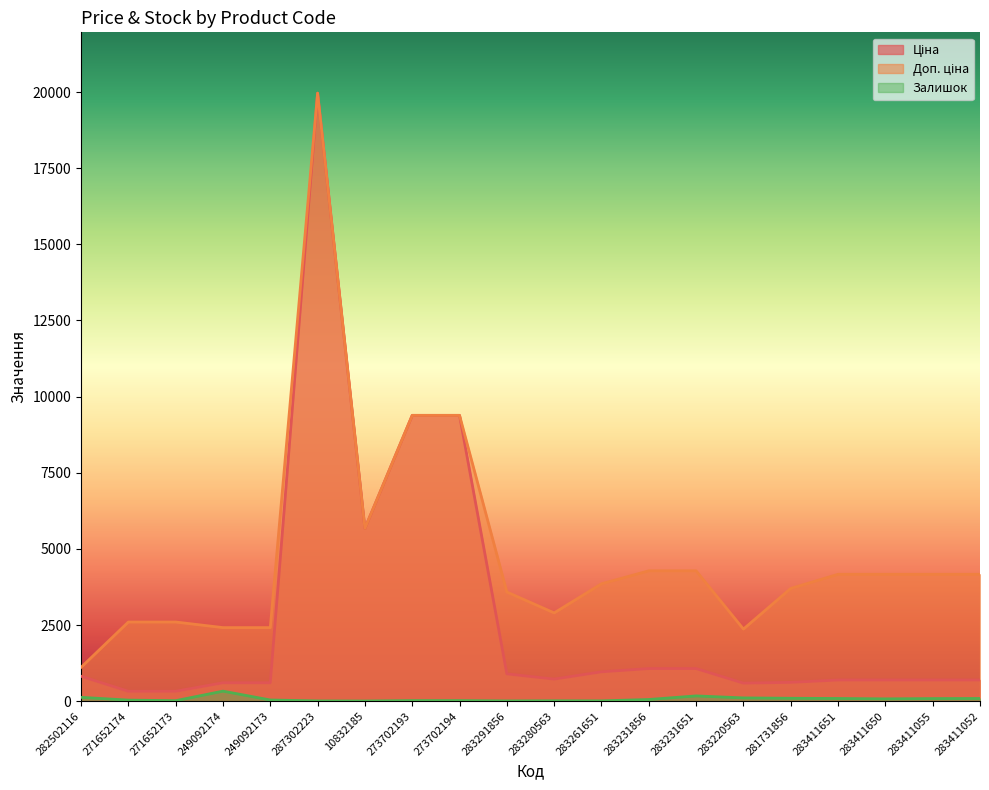

Does the chart have visible grid lines?

No